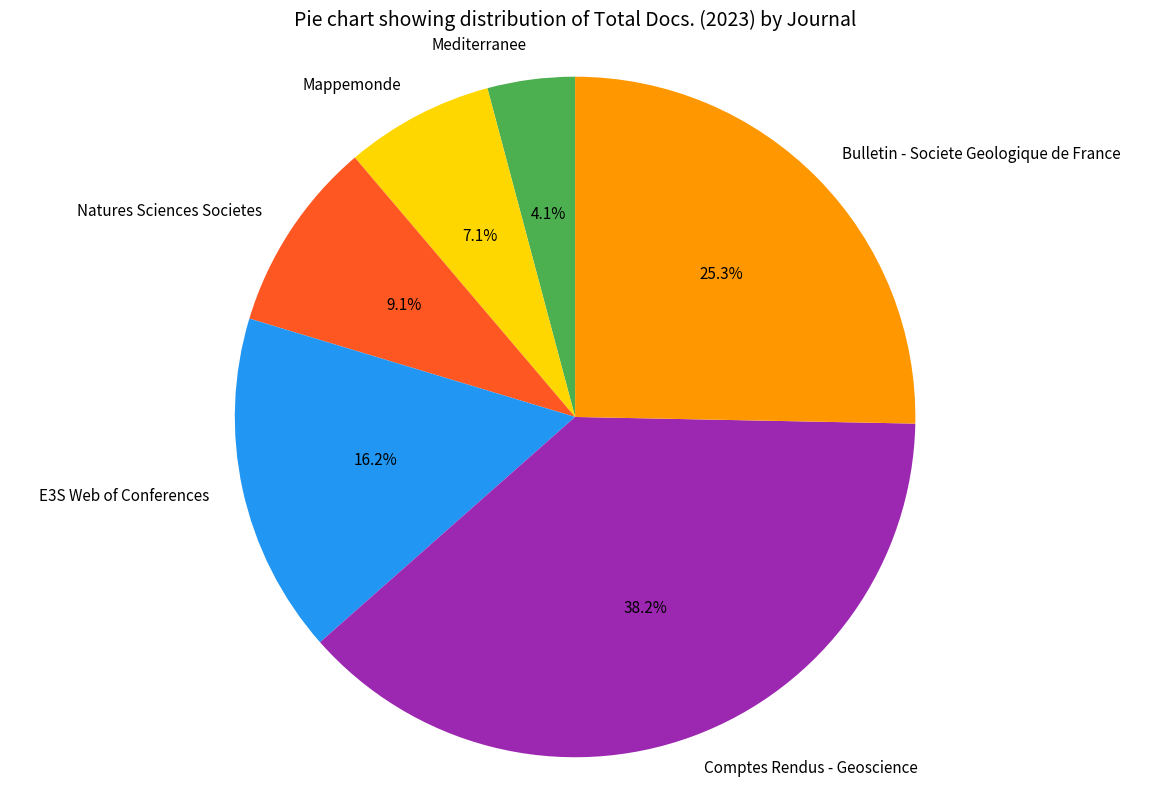

What percentage is the Mediterranee slice, to the nearest percent?

4%